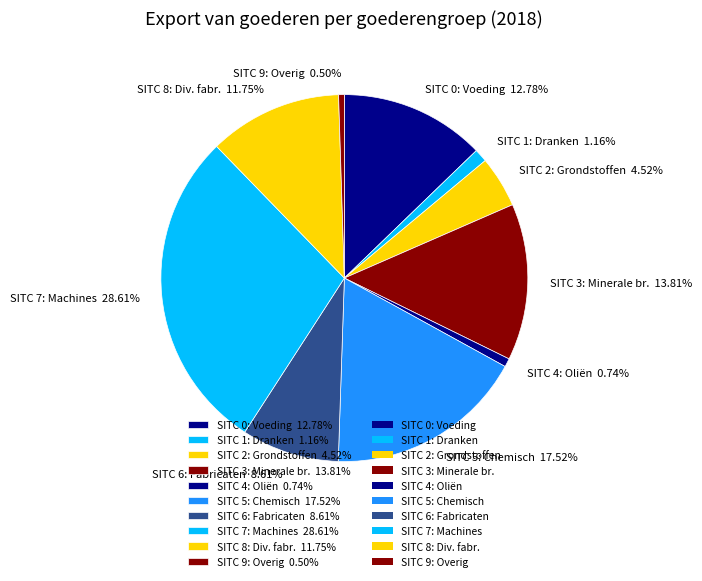

Which has a higher value, SITC 2: Grondstoffen 4.52% or SITC 3: Minerale br. 13.81%?

SITC 3: Minerale br. 13.81%